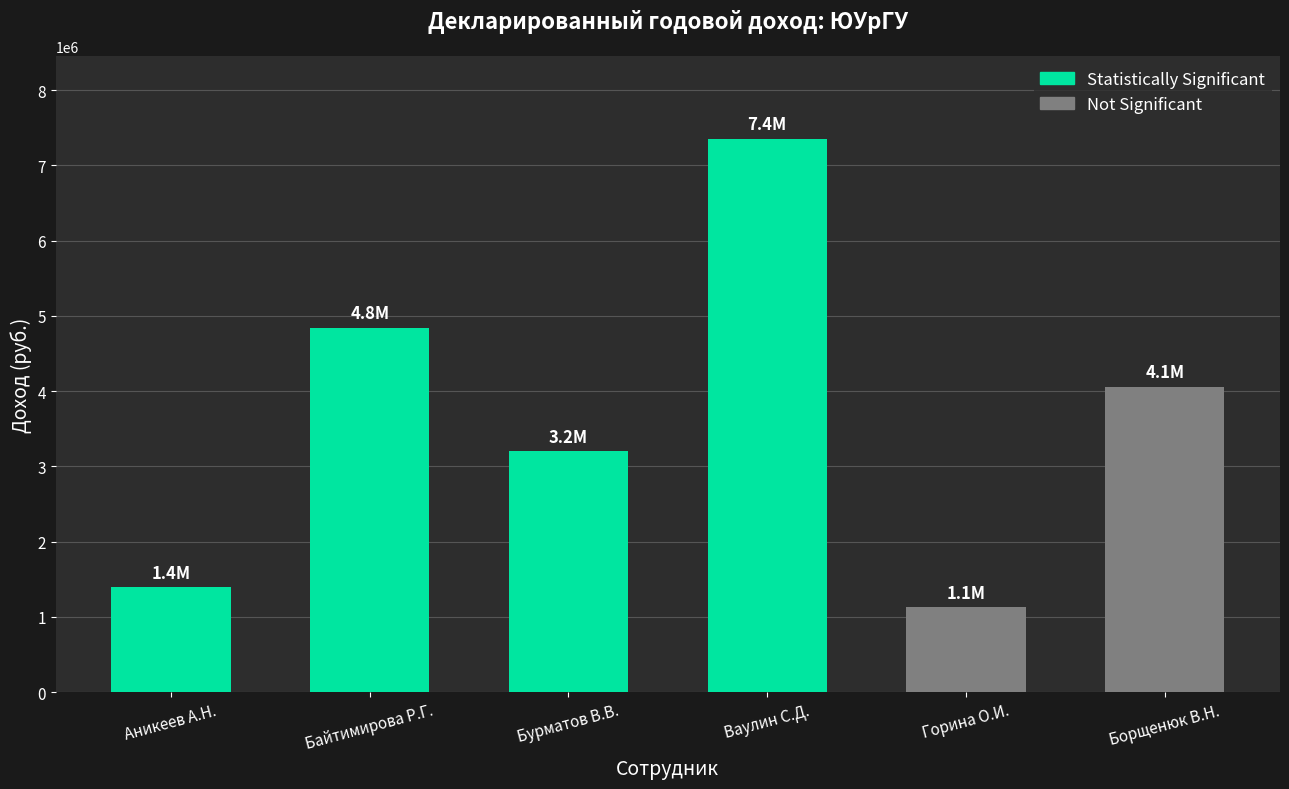

Where is the data nearest to the value 4241848?

Борщенюк В.Н.